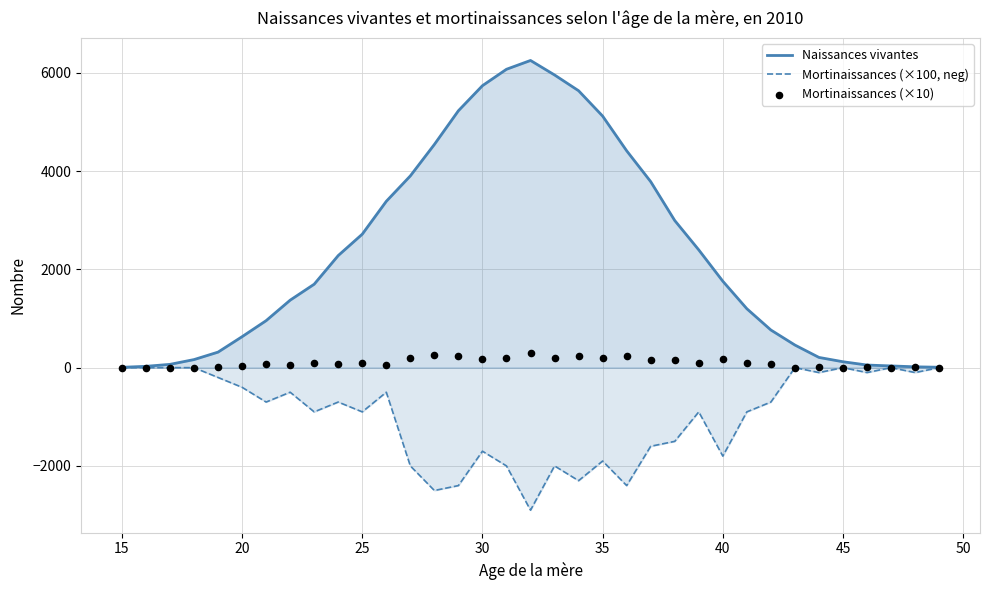

Which series reaches the minimum Y coordinate?

Mortinaissances (×100, neg)